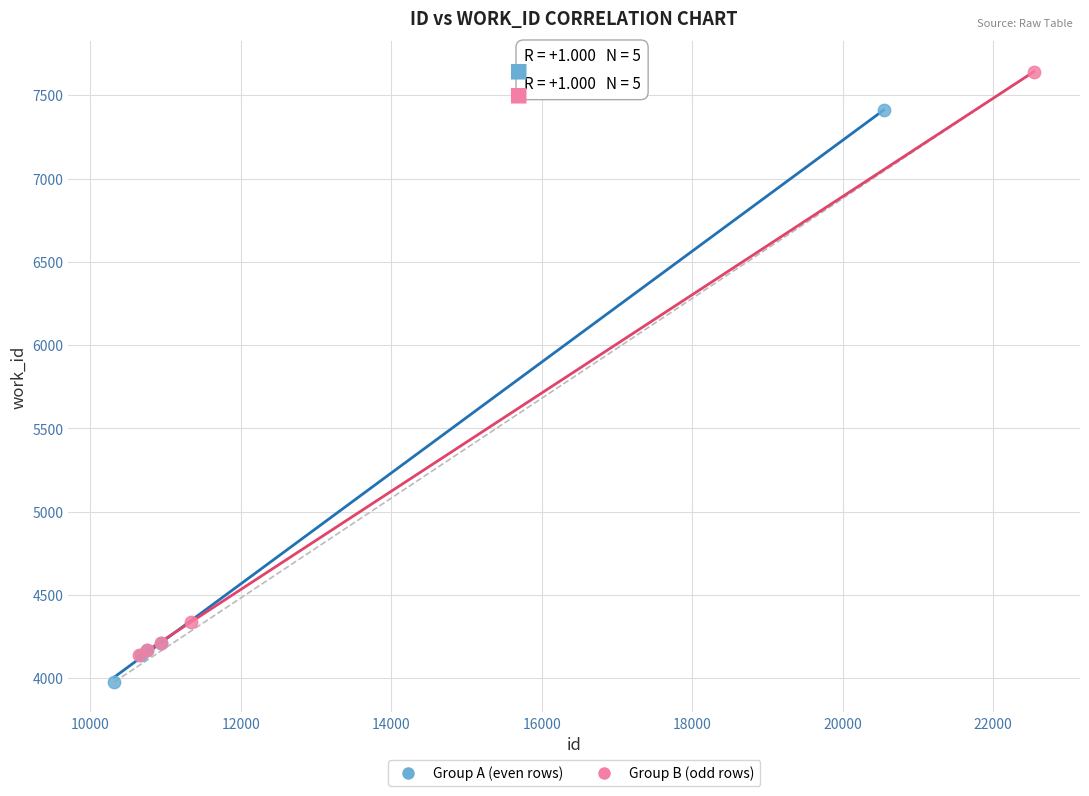

Which series has the widest spread of Y values?

Group B (odd rows)